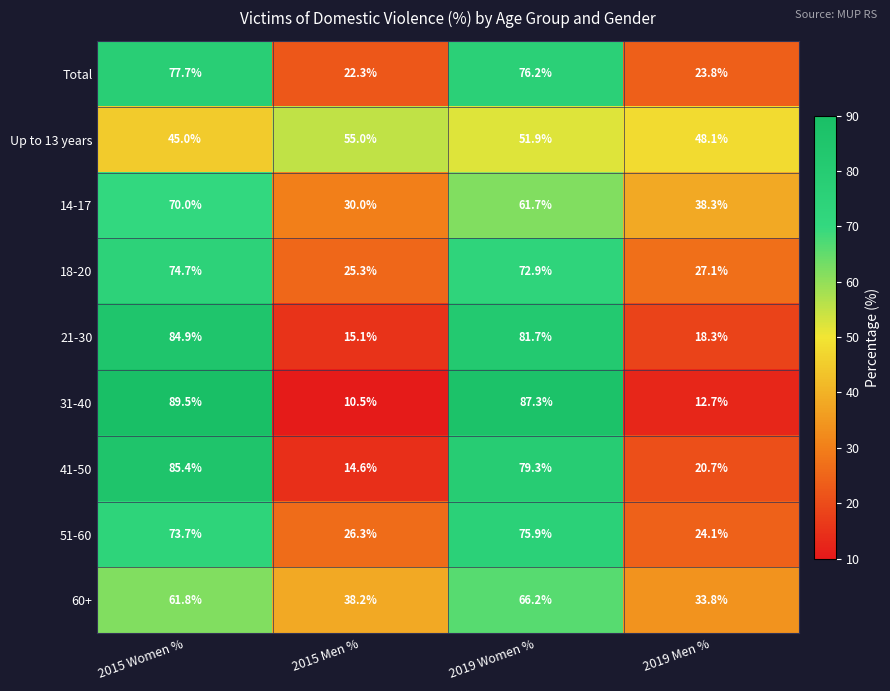

What is the average value of the Total series?

50.0